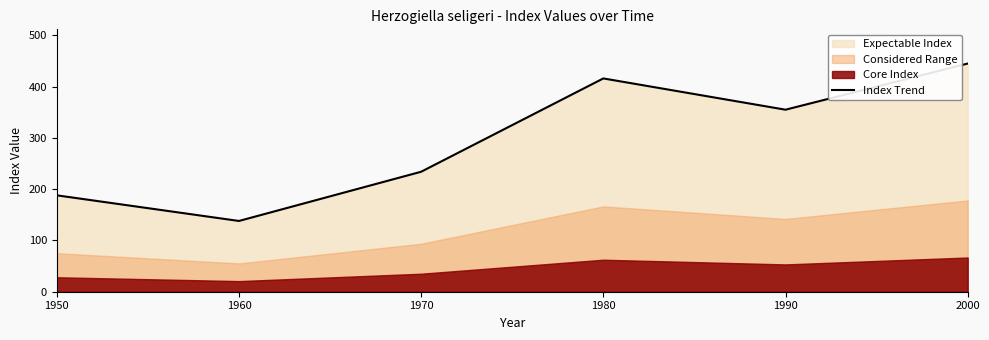

How many points are lower than both their immediate neighbors (excluding endpoints)?

2